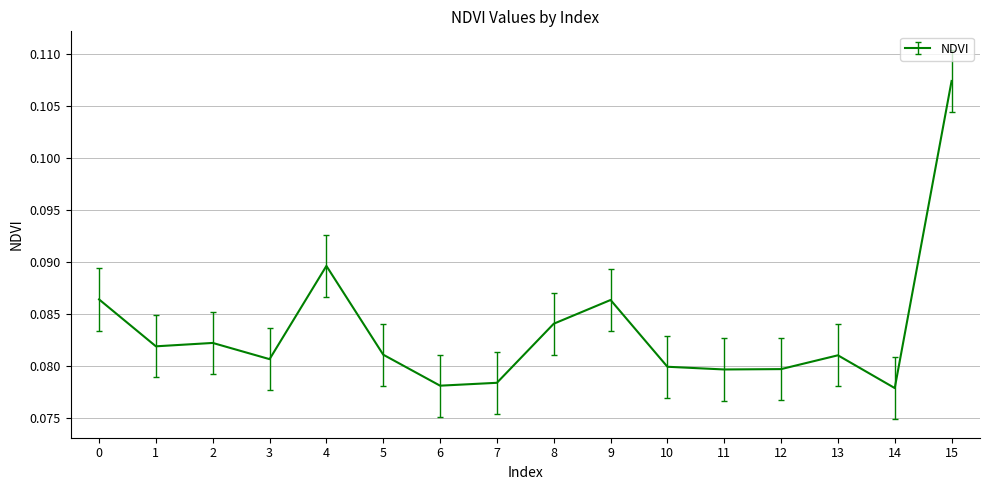

The chart shows a value of 0.0 at 13. True or false?

False